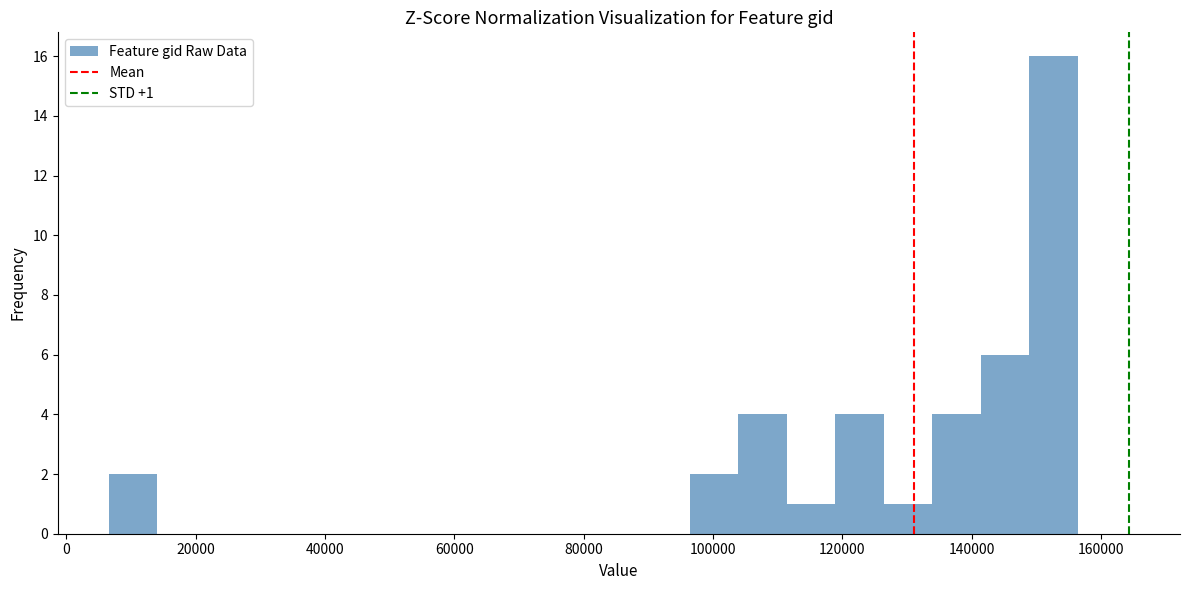

Around what value on the x-axis is the tallest bar? Give the approximate position of its centre, as read against the axis.

152000